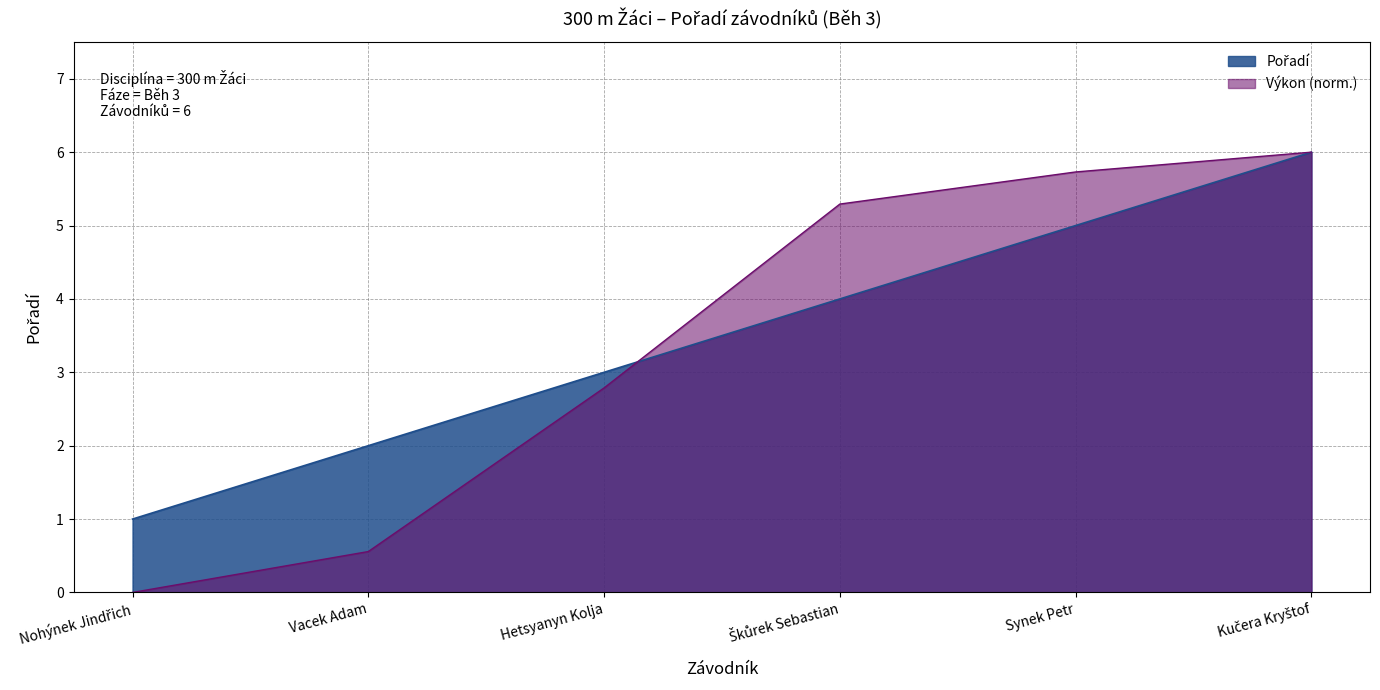

Reading left to right, what are all the values shown in this chart?

Nohýnek Jindřich=1	Vacek Adam=2	Hetsyanyn Kolja=3	Škůrek Sebastian=4	Synek Petr=5	Kučera Kryštof=6